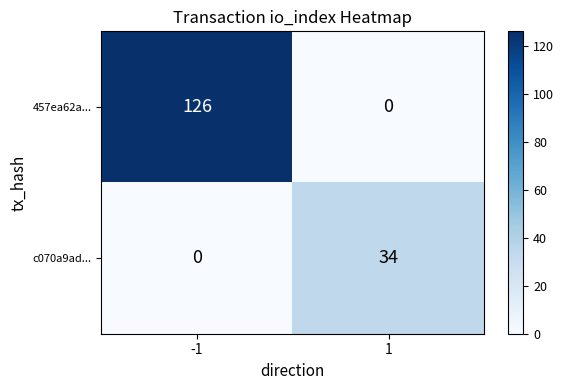

Reading left to right, what are all the values shown in this chart?

457ea62a...: 126	0
c070a9ad...: 0	34